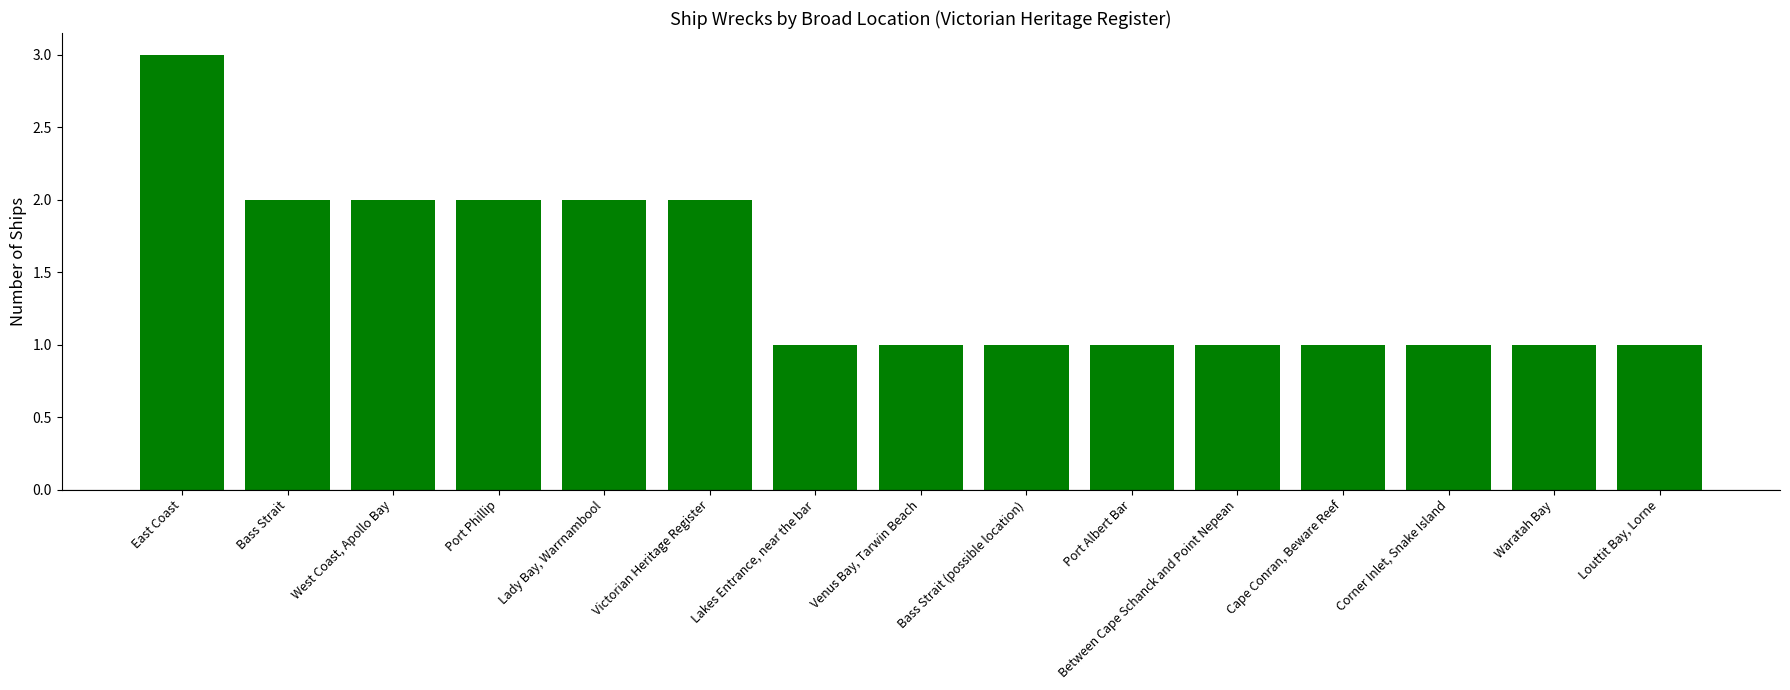

What is the change in value from Bass Strait to Lakes Entrance, near the bar?

-1